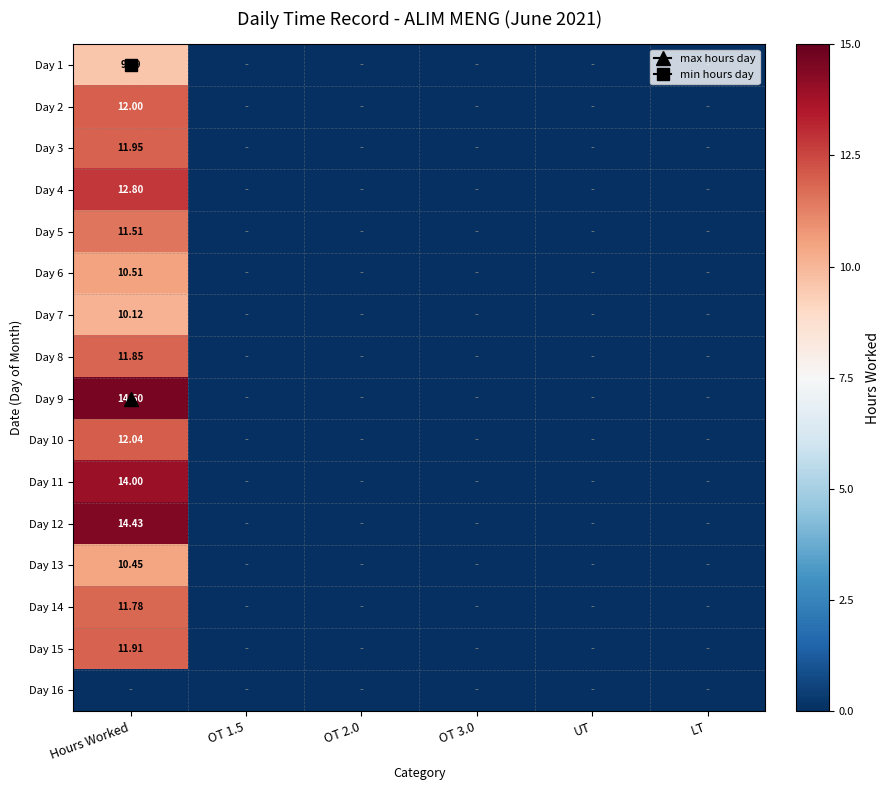

Is the value of Day 1 at LT greater than the value of Day 8 at OT 1.5?

No